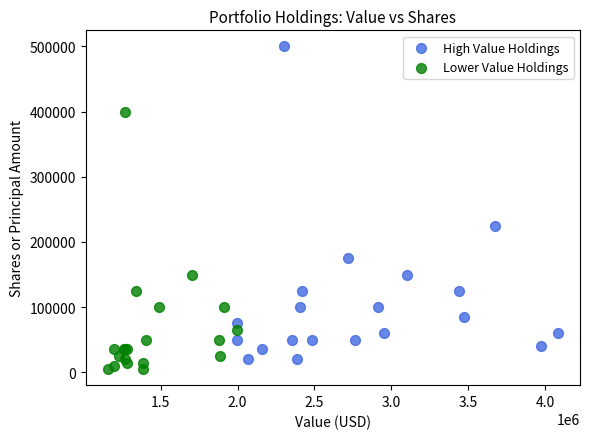

Which series reaches the minimum Y coordinate?

Lower Value Holdings